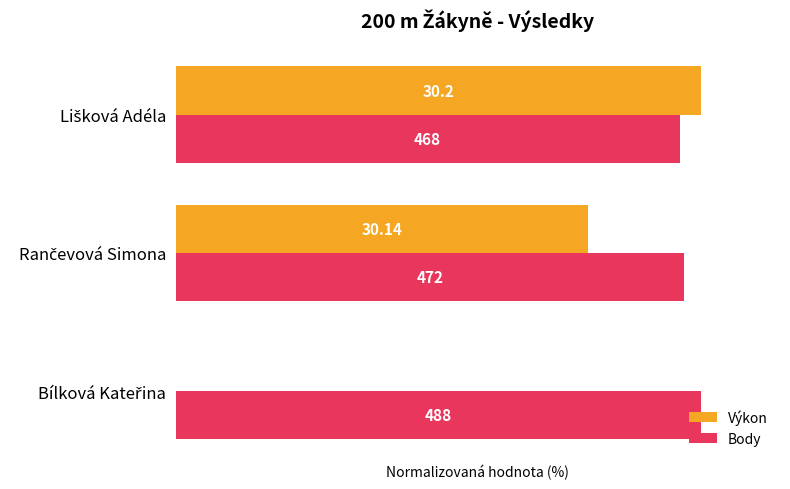

What are all the series names shown in the legend?

Výkon, Body